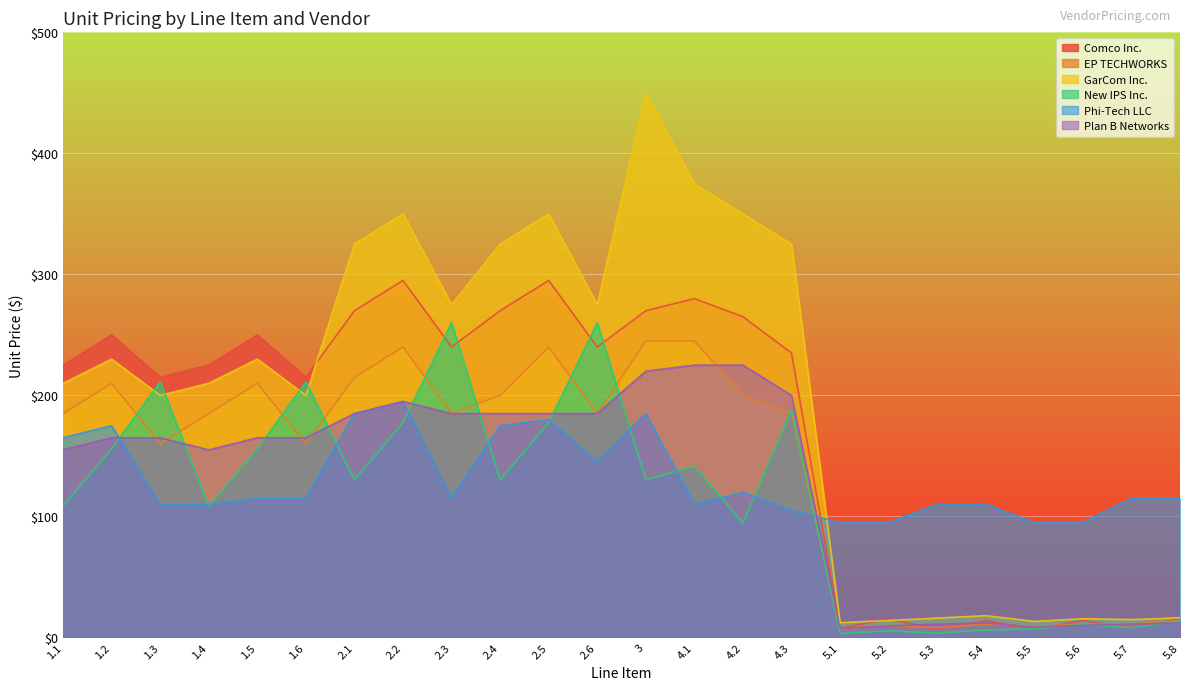

Which category has the highest value across all series?

3